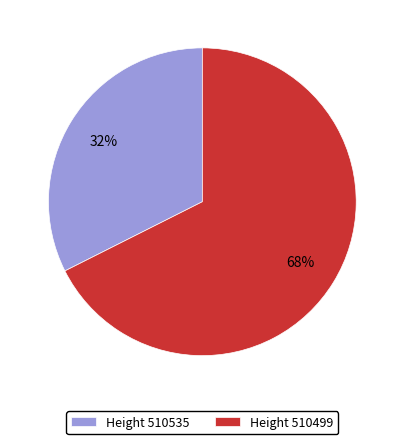

Do Height 510535 and Height 510499 together represent more than half of the pie?

Yes